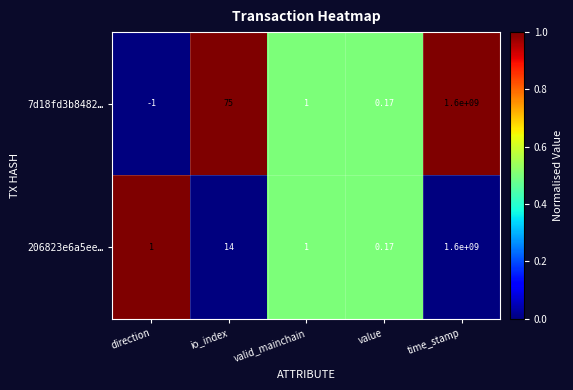

Count the number of data series in this chart.

2